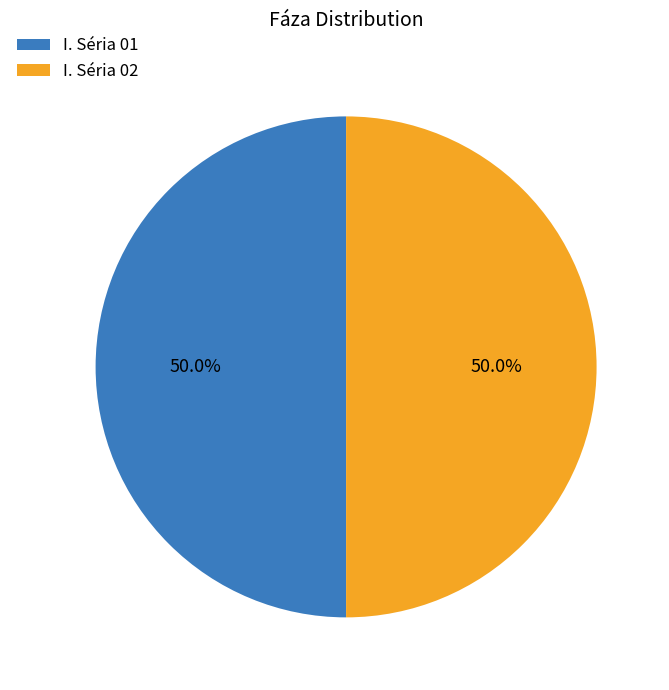

How much of the chart is everything except I. Séria 01?

50.0%